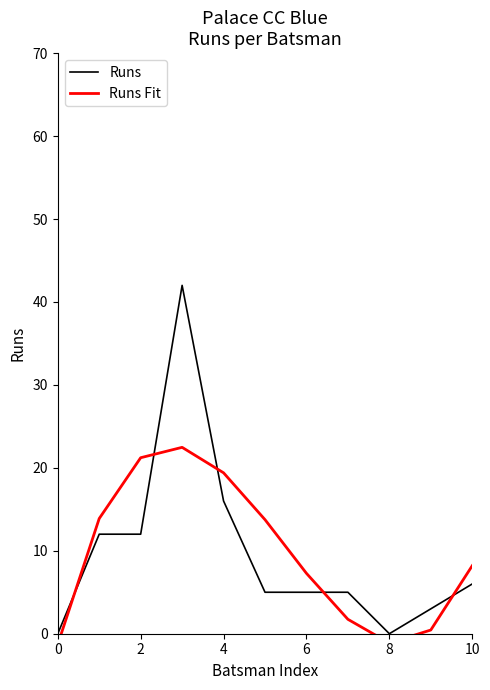

How many lines are shown in the chart?

2